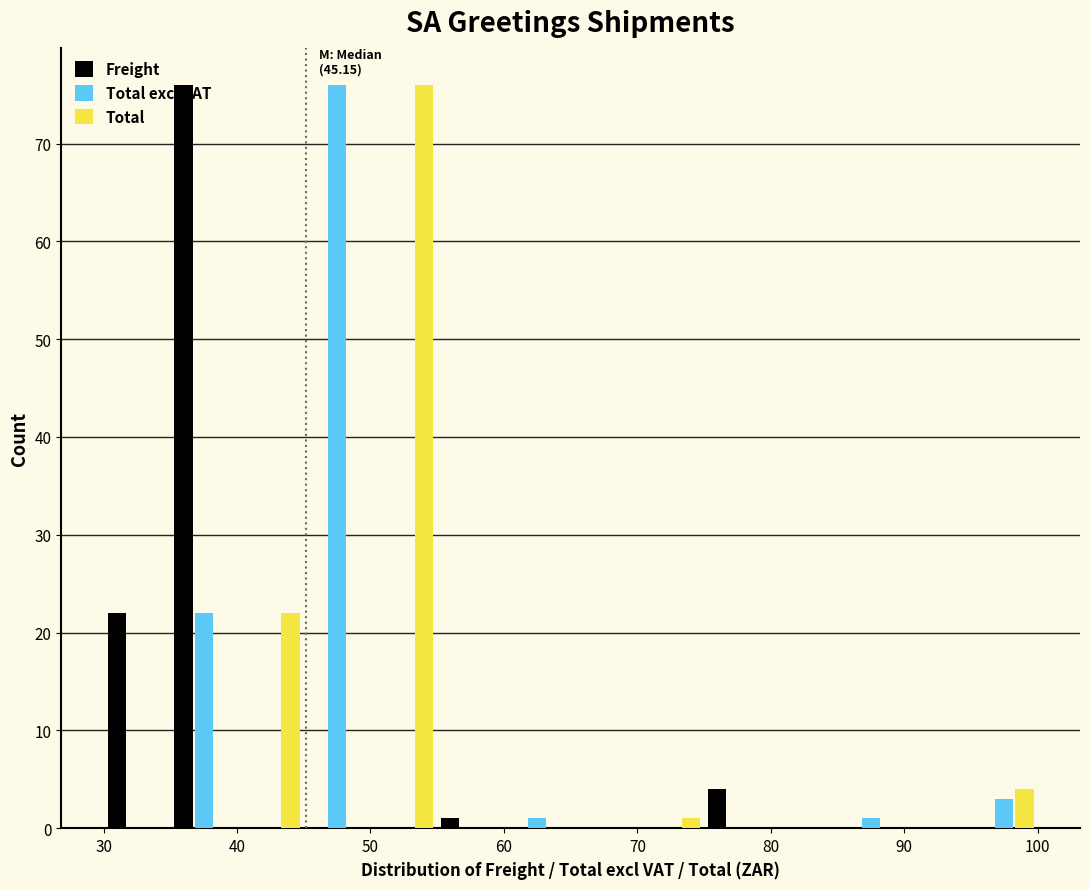

In the Total series, which range on the x-axis has the tallest bar?

50 to 55